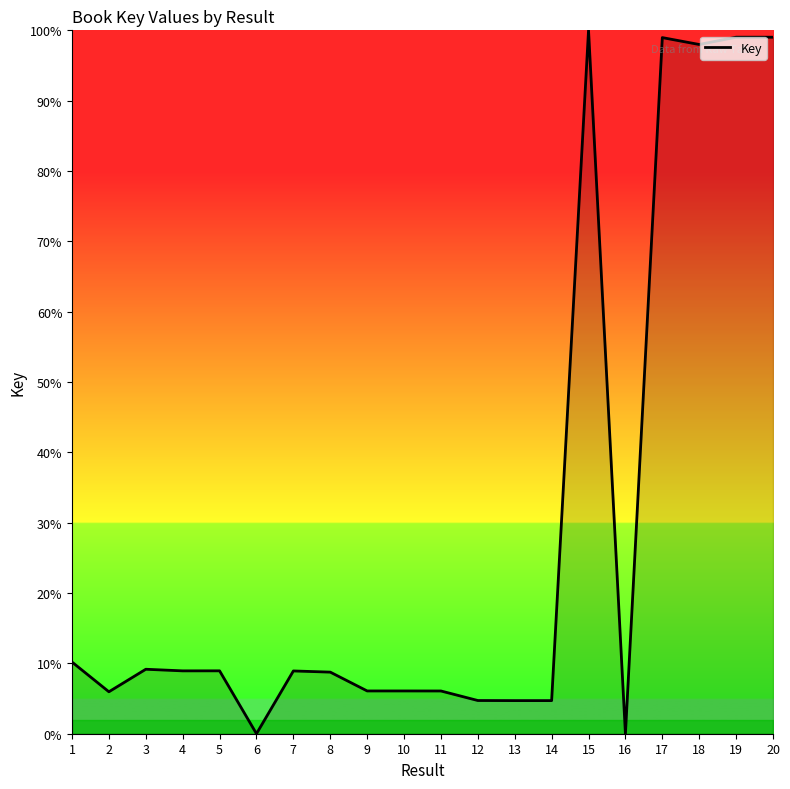

What is the difference between the maximum and minimum values?

100.0